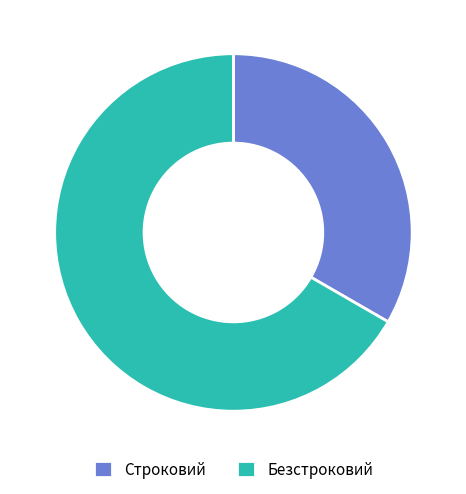

Between Безстроковий and Строковий, which is larger?

Безстроковий